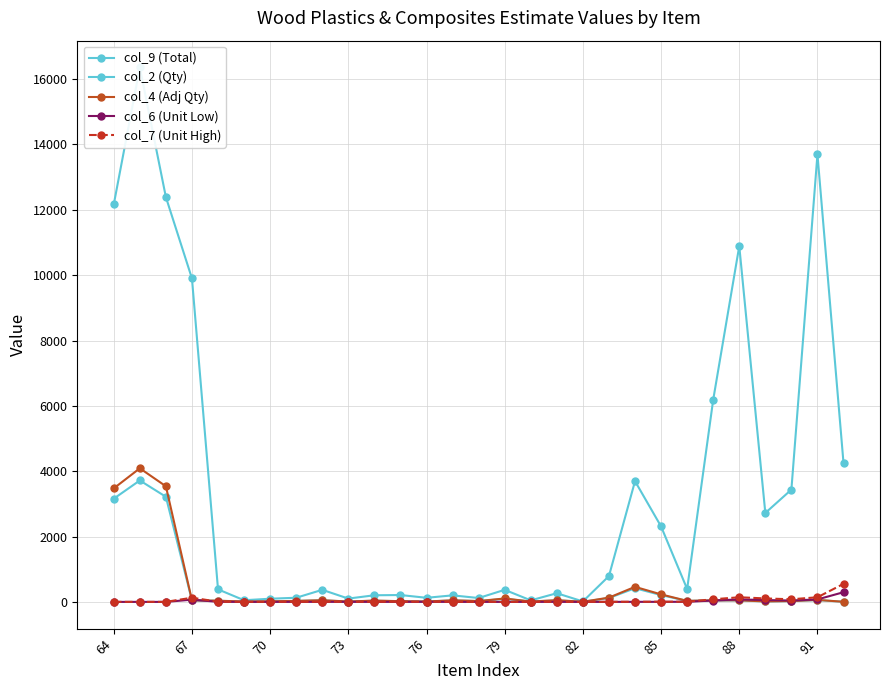

What are all the series names shown in the legend?

col_9 (Total), col_2 (Qty), col_4 (Adj Qty), col_6 (Unit Low), col_7 (Unit High)